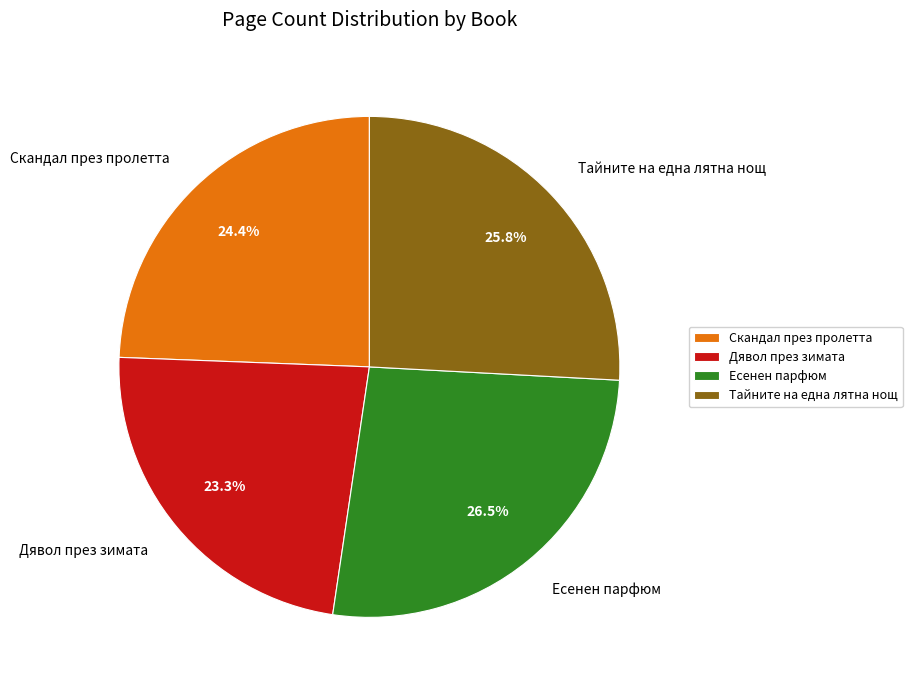

How many segments does this pie chart have?

4